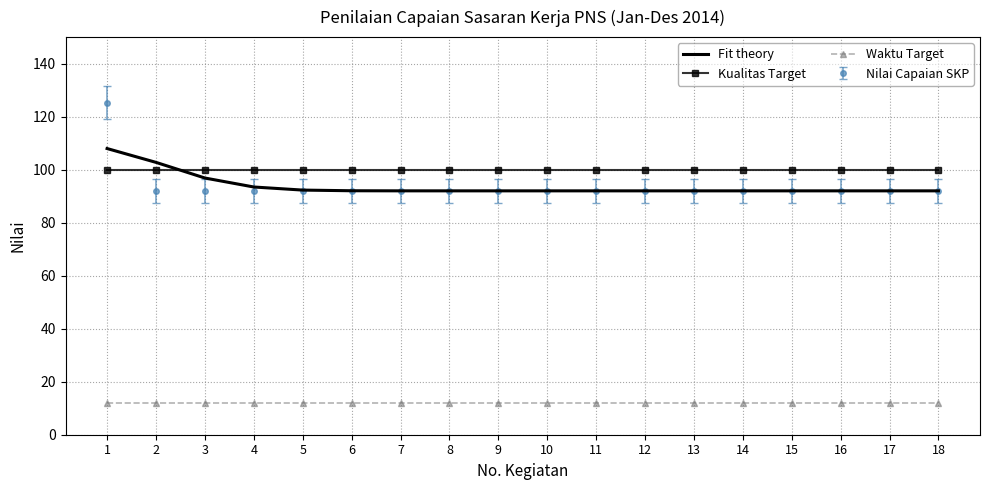

Is it true that Kualitas Target equals 100.0 at 6?

True